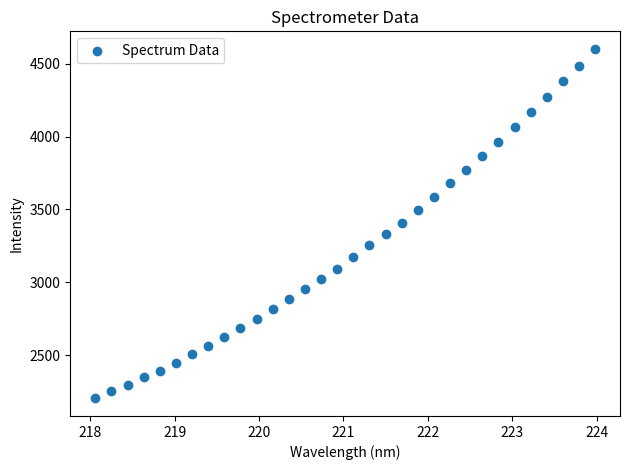

What is the range of X values (max minus min)?

5.9